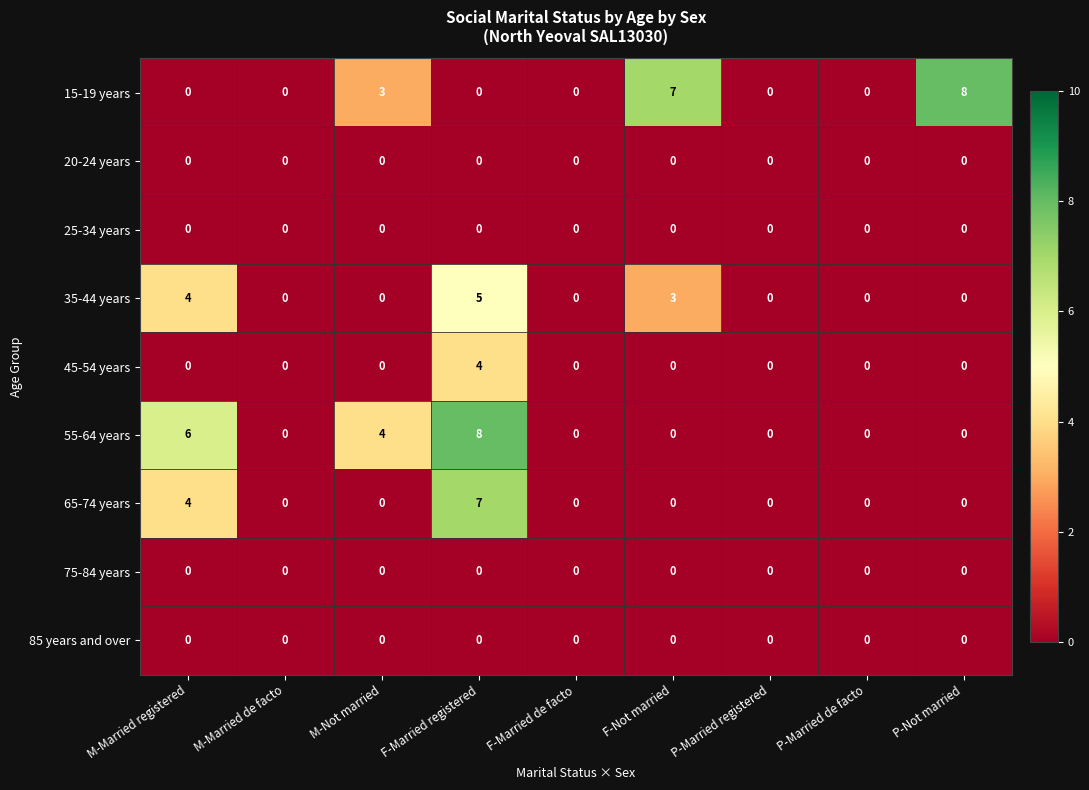

At how many categories does at least one series exceed 1?

5